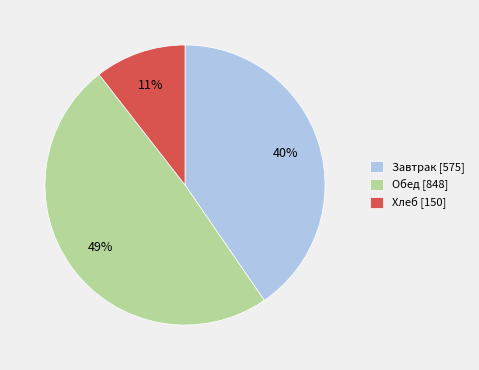

To the nearest percent, what percentage of the pie is Завтрак [575]?

40%